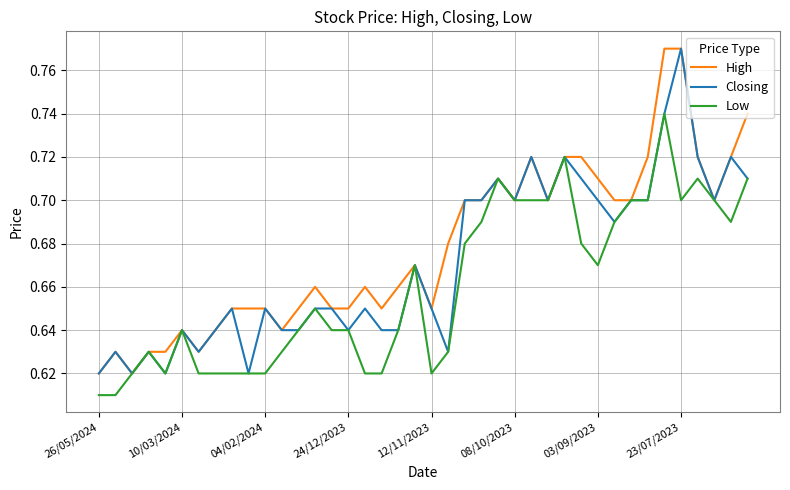

Rank the series by their average value, from lowest to highest.

Low, Closing, High